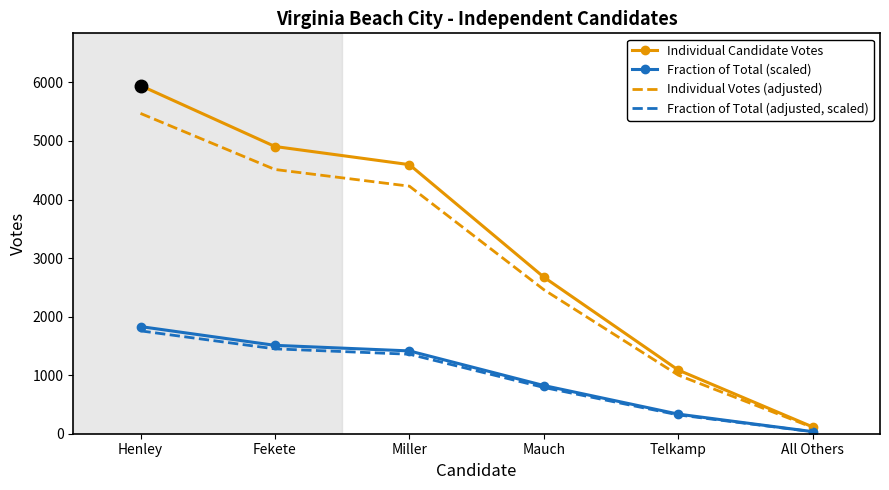

What is the spread (max minus min) of values at Telkamp?

765.9